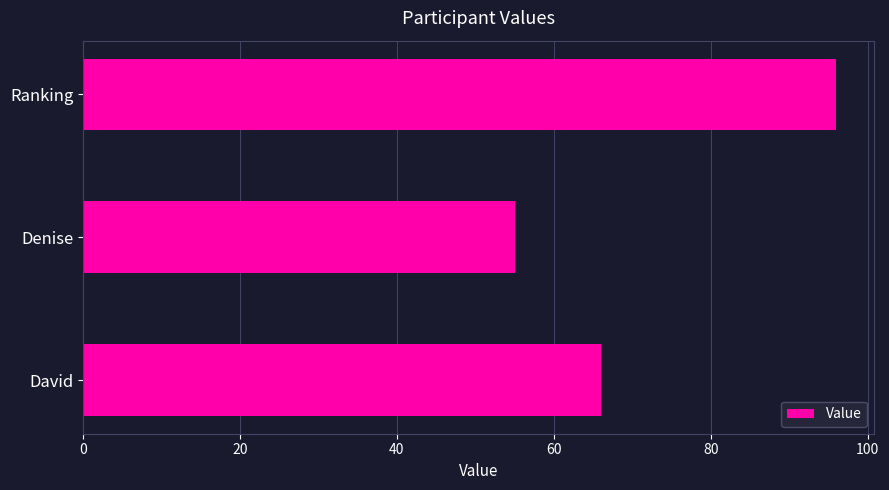

Reading bottom to top, list all the values displayed in this chart.

66	55	96